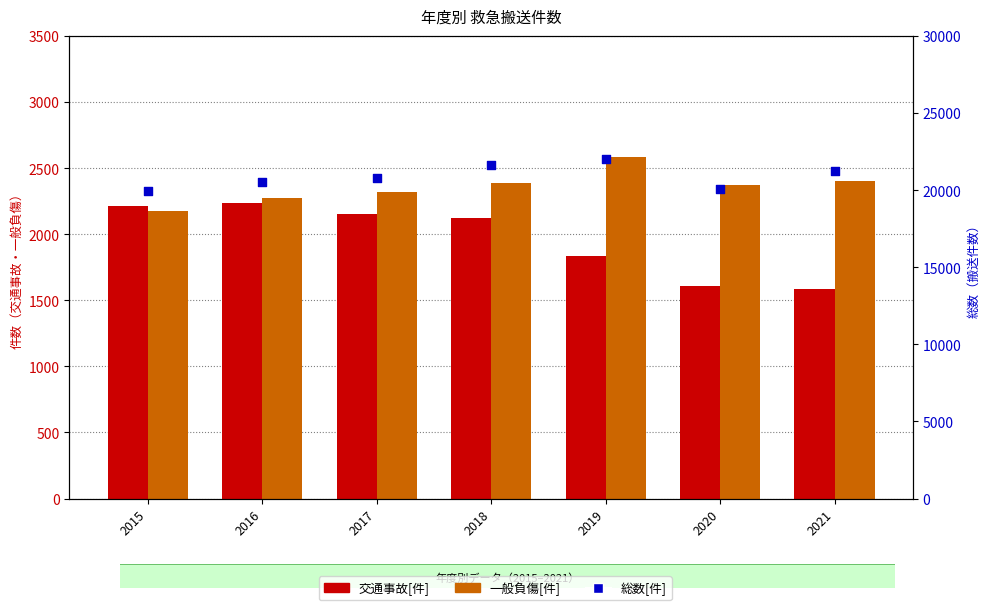

Is the value of 交通事故[件] at 2017 greater than the value of 総数[件] at 2018?

No